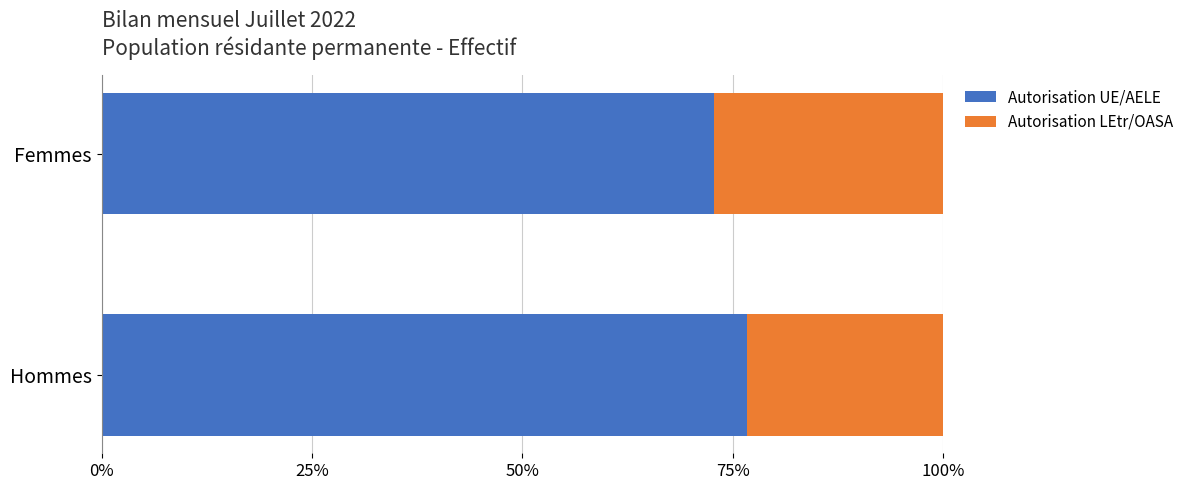

What is the total value across all series at Femmes?

100.0